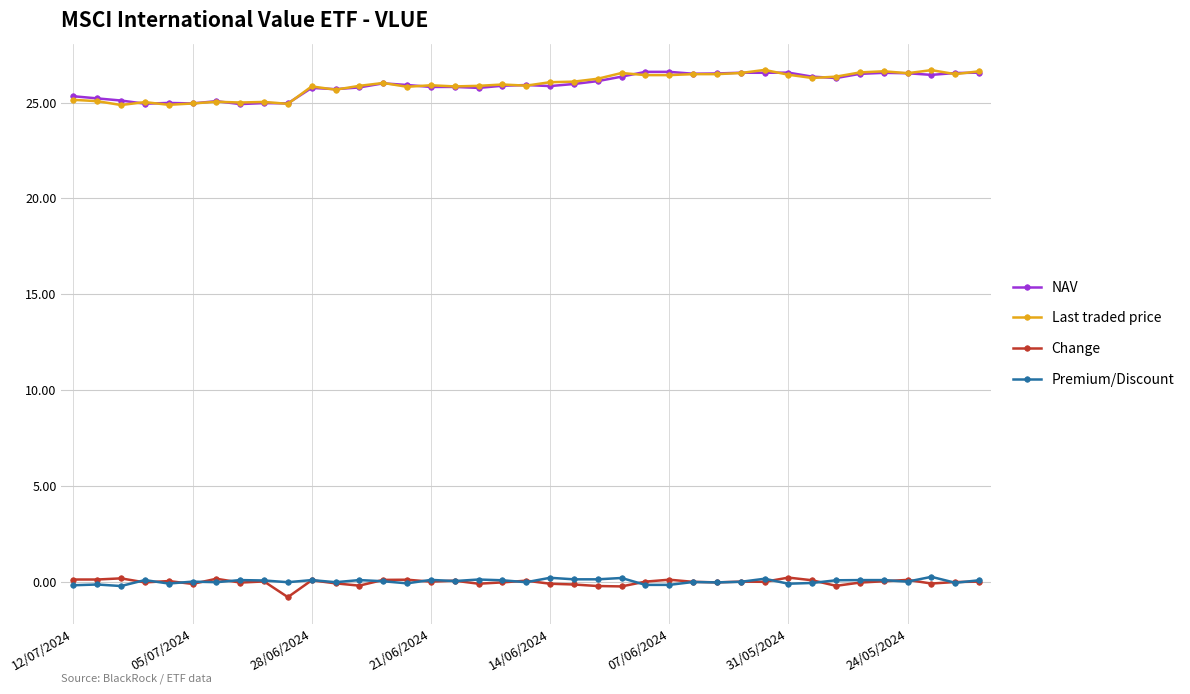

How many series are shown in this chart?

4